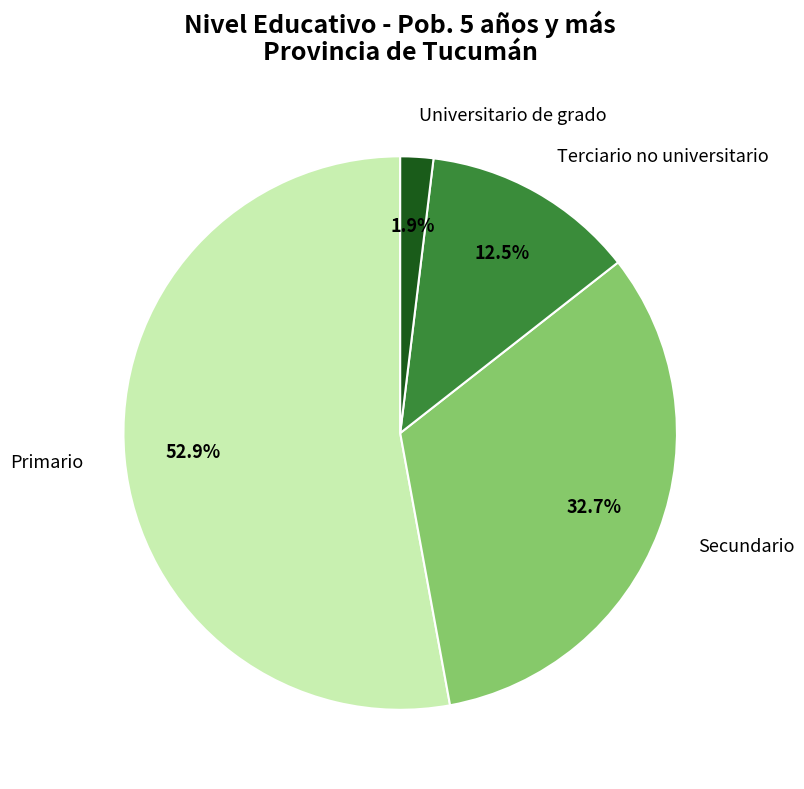

To the nearest percent, what is the combined percentage of Universitario de grado and Secundario?

35%